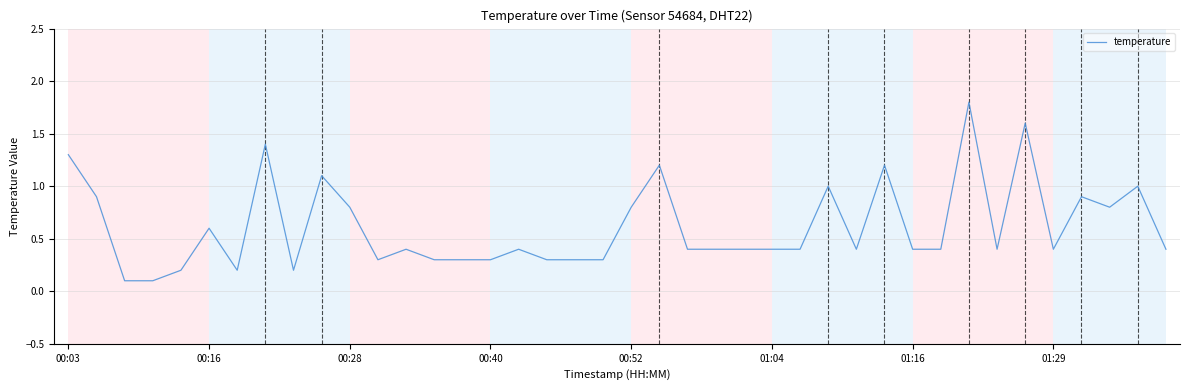

Reading left to right, transcribe all the data shown in this chart.

1.3	0.9	0.1	0.1	0.2	0.6	0.2	1.4	0.2	1.1	0.8	0.3	0.4	0.3	0.3	0.3	0.4	0.3	0.3	0.3	0.8	1.2	0.4	0.4	0.4	0.4	0.4	1.0	0.4	1.2	0.4	0.4	1.8	0.4	1.6	0.4	0.9	0.8	1.0	0.4